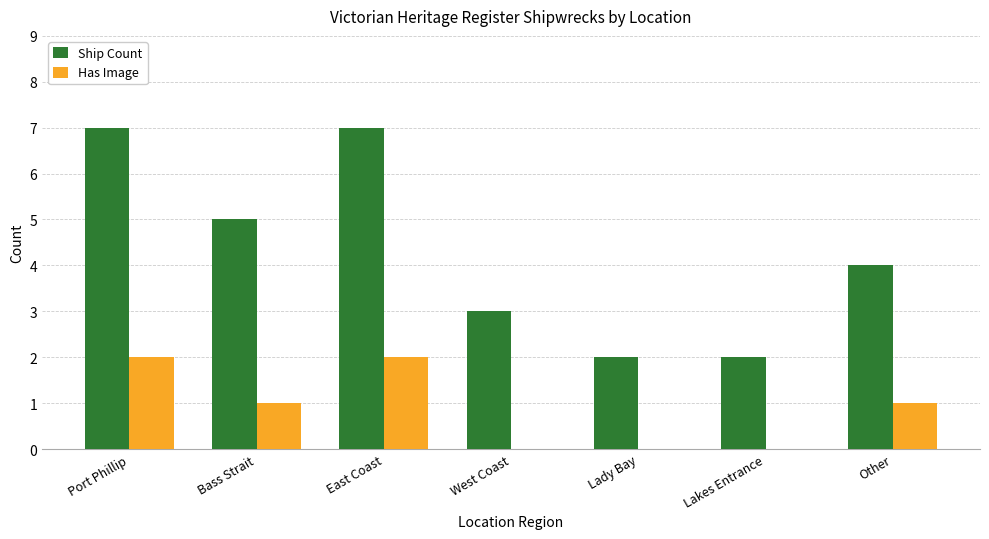

Which series changed the most between Lady Bay and Other?

Ship Count